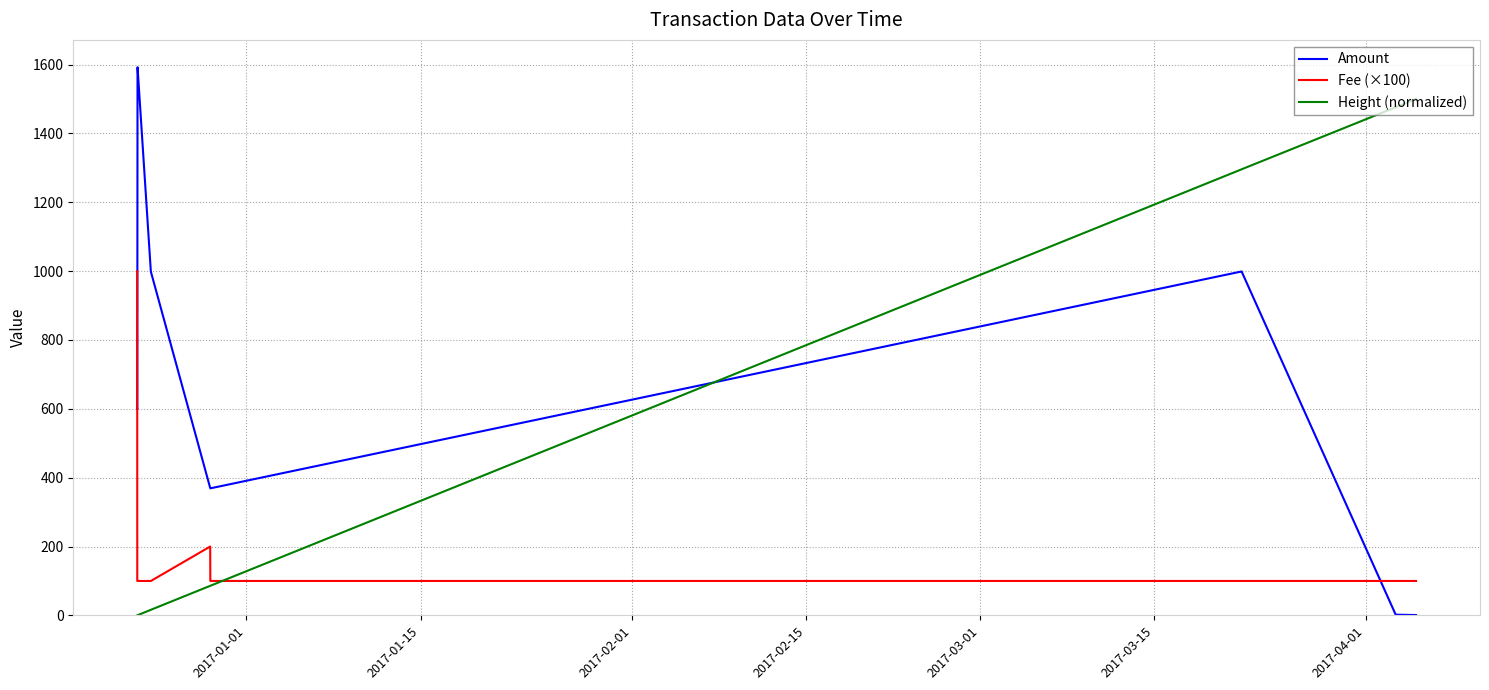

List the series in order of their peak value, highest first.

Amount, Height (normalized), Fee (×100)